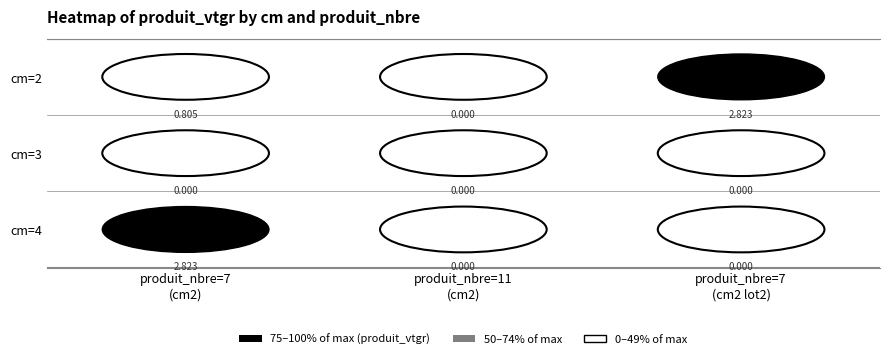

Rank the series at 11 from lowest to highest value.

2, 3, 4